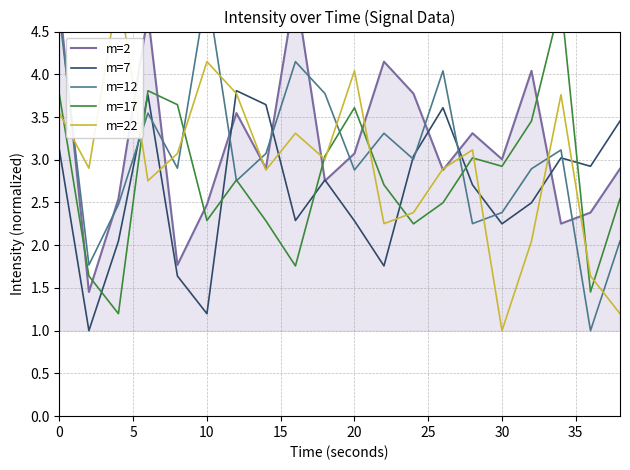

The value of m=7 at 20 is 2.3. True or false?

True